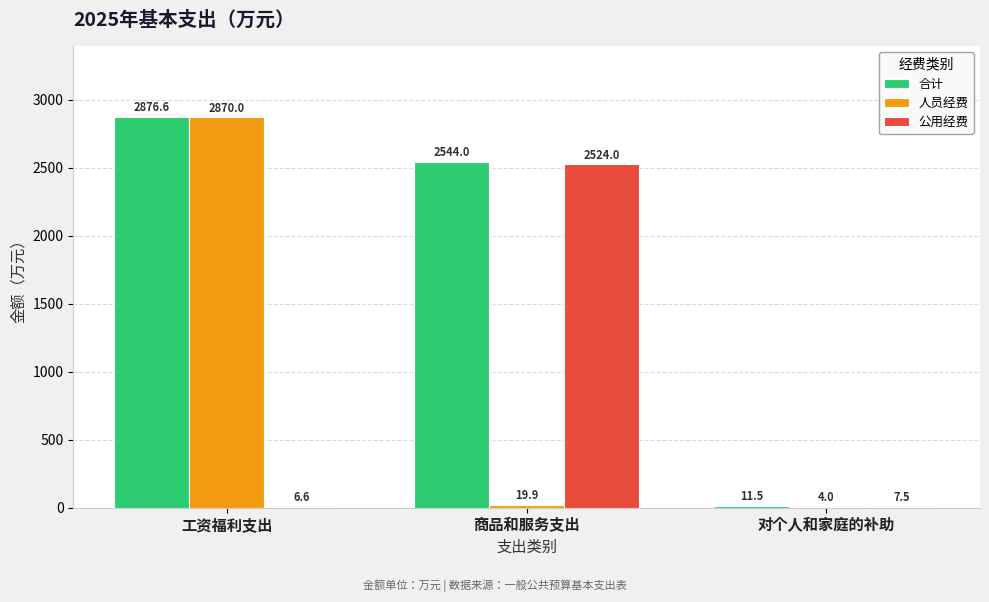

Reading left to right, what are all the values shown in this chart?

合计: 2876.6	2544.0	11.5
人员经费: 2870.0	19.9	4.0
公用经费: 6.6	2524.0	7.5